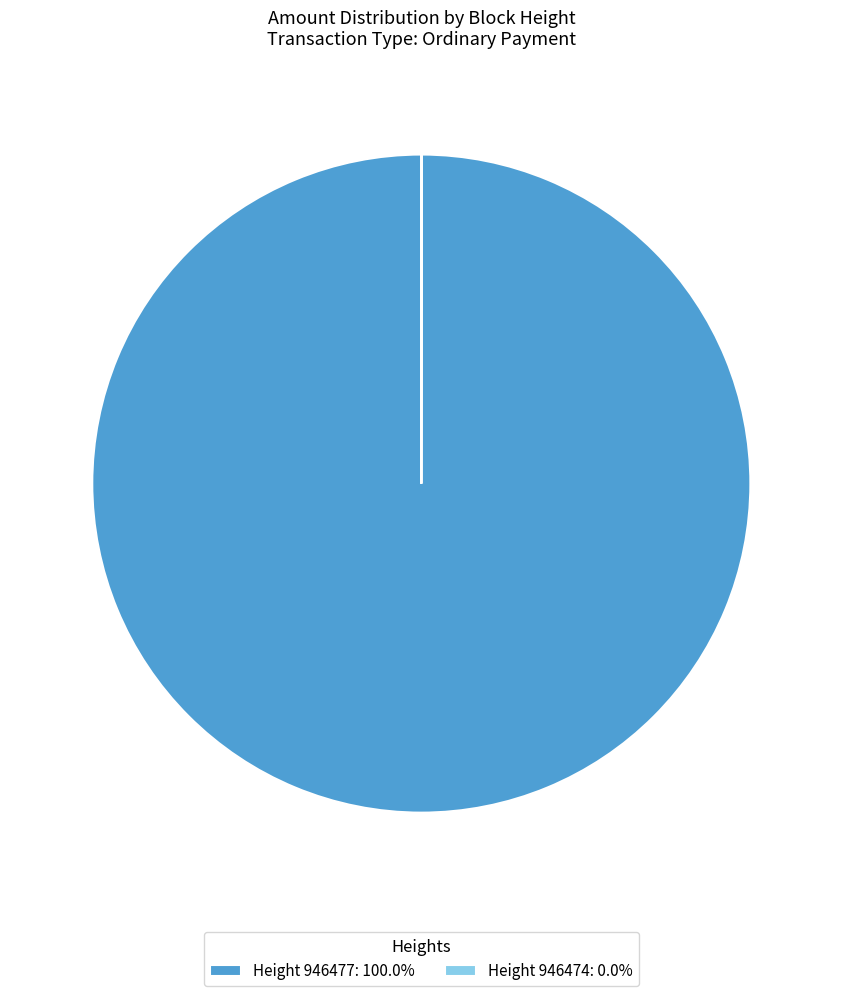

Is Height 946477: 100.0% the majority of the pie?

Yes